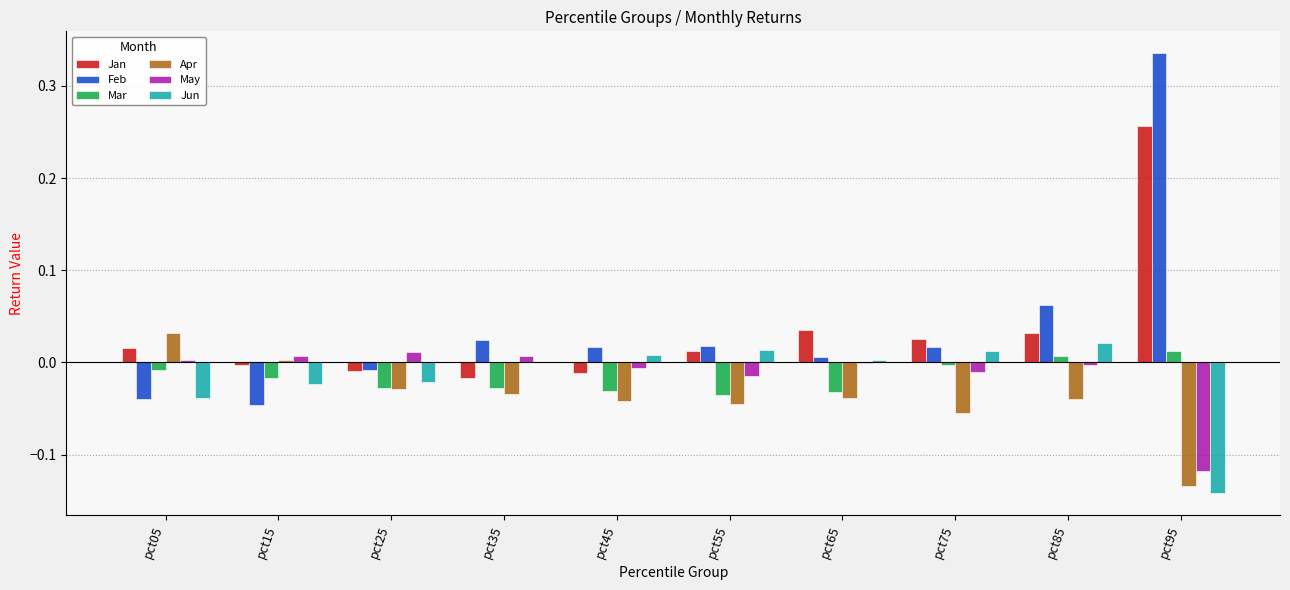

The Jun series shows 0.0 at pct55. True or false?

True